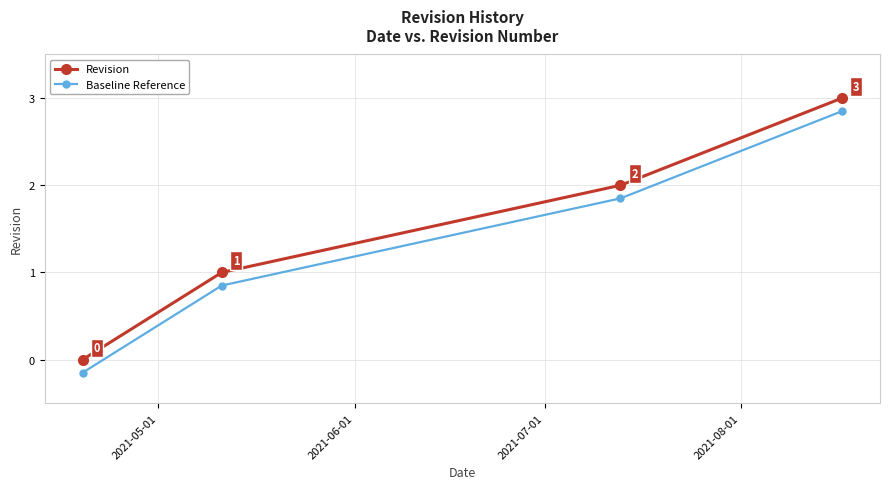

What is the maximum value for Revision?

3.0